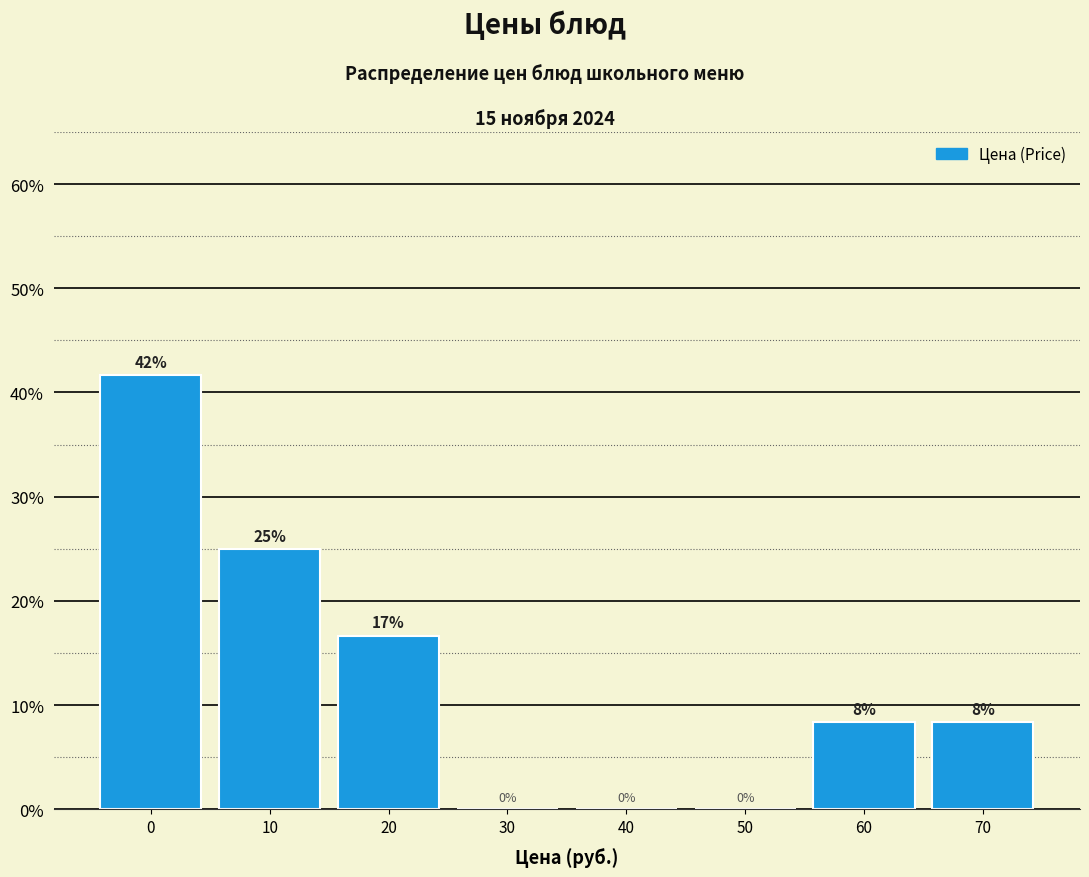

True or false: the data shows 8.2 at 10.

False